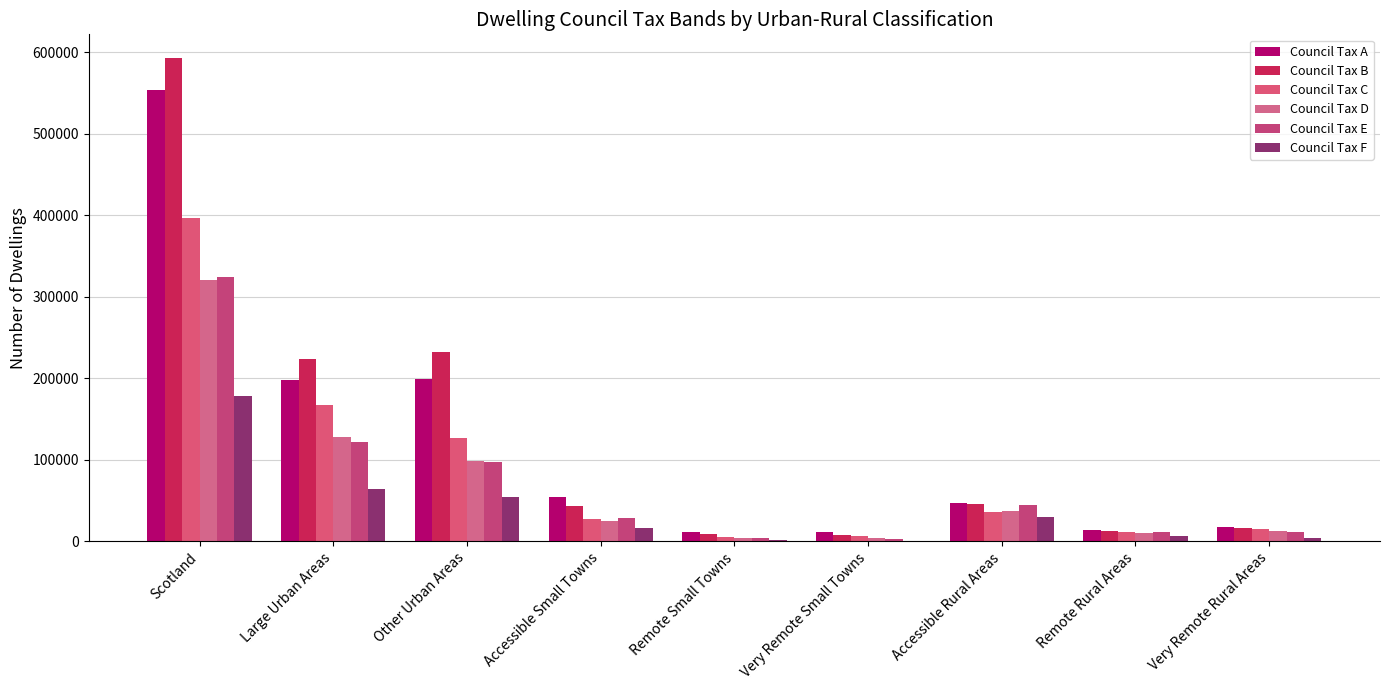

At which label does Council Tax B first exceed 43841?

Scotland